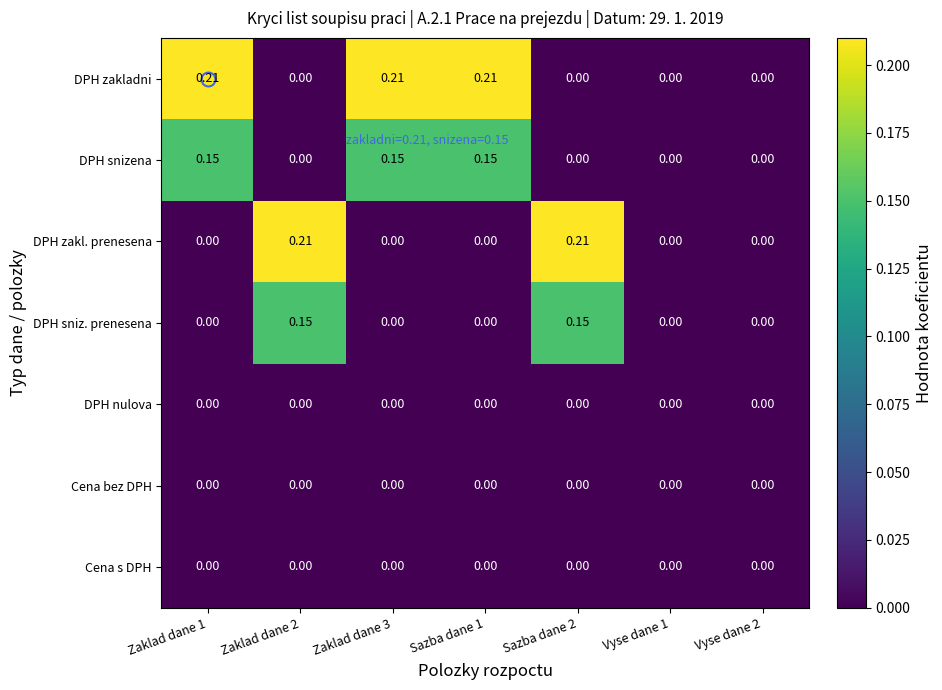

Which series has the largest total across all categories?

DPH zakladni